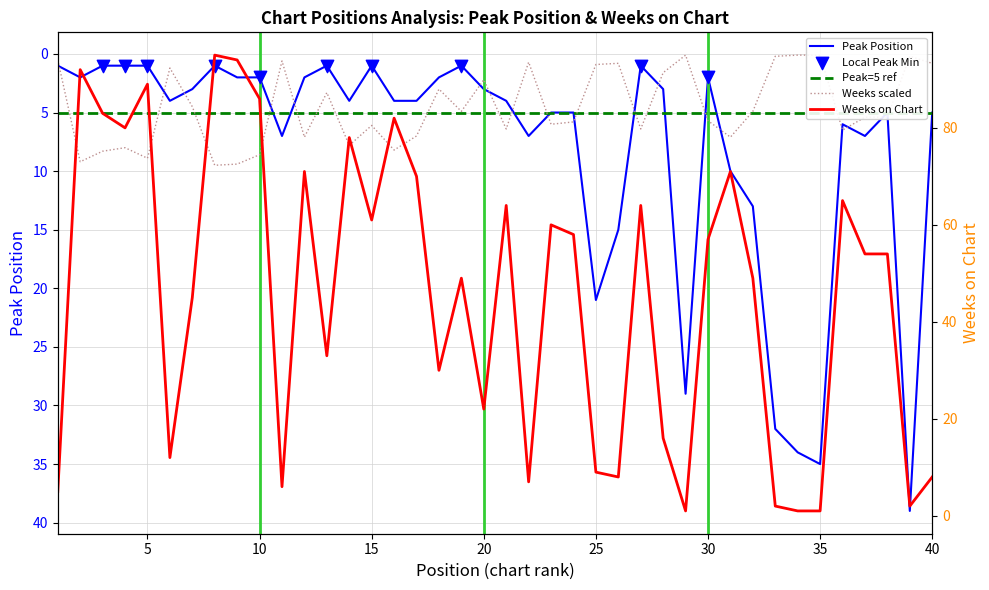

Which series contains the lowest Y value?

Weeks on Chart